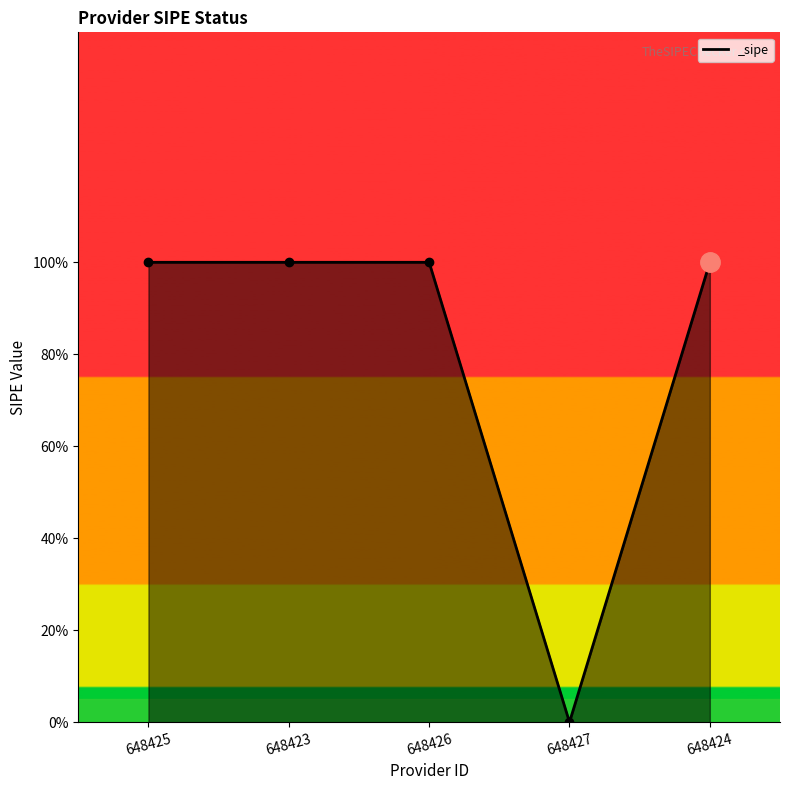

Does the chart display data point markers on the line(s)?

Yes